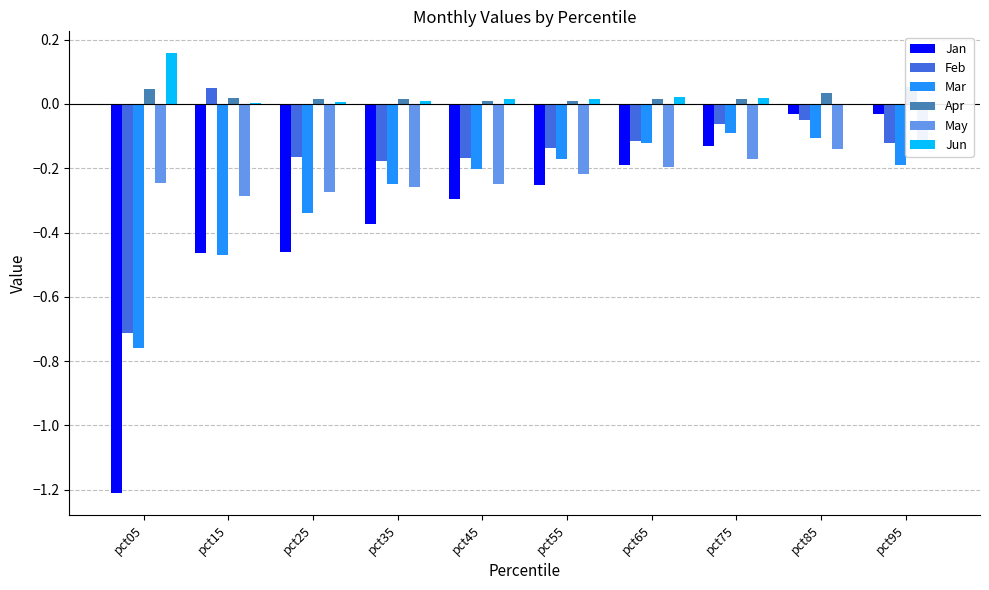

Rank the categories by Jan value from lowest to highest.

pct05, pct15, pct25, pct35, pct45, pct55, pct65, pct75, pct95, pct85